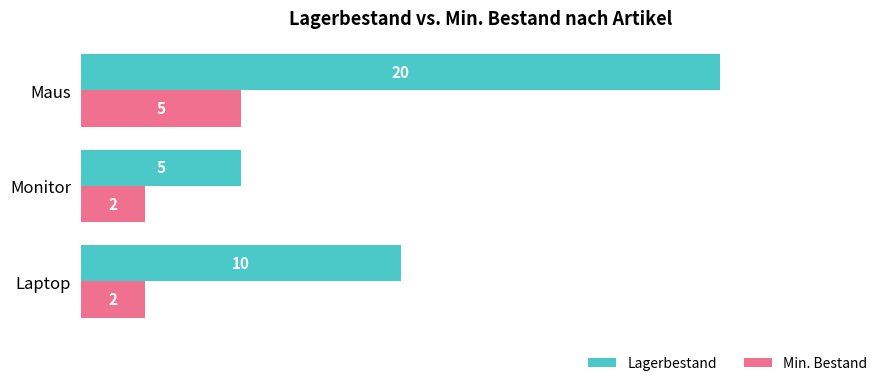

What is the difference between the second highest and minimum values in the Lagerbestand series?

5